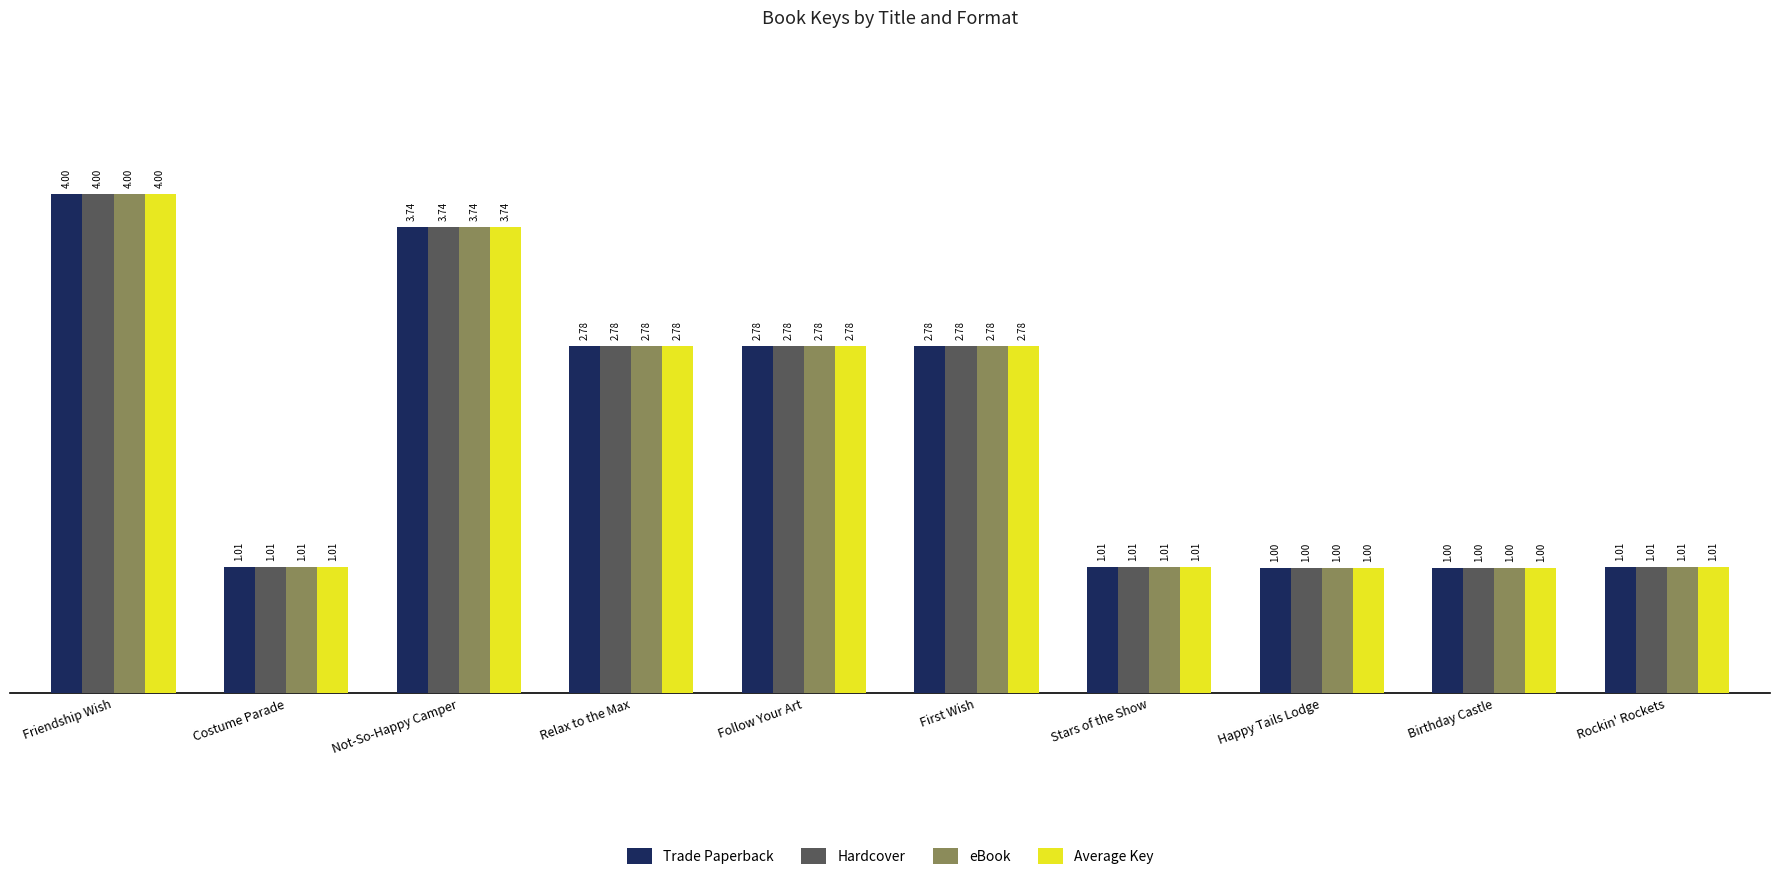

Is the value of eBook at Friendship Wish greater than the value of Trade Paperback at Follow Your Art?

Yes